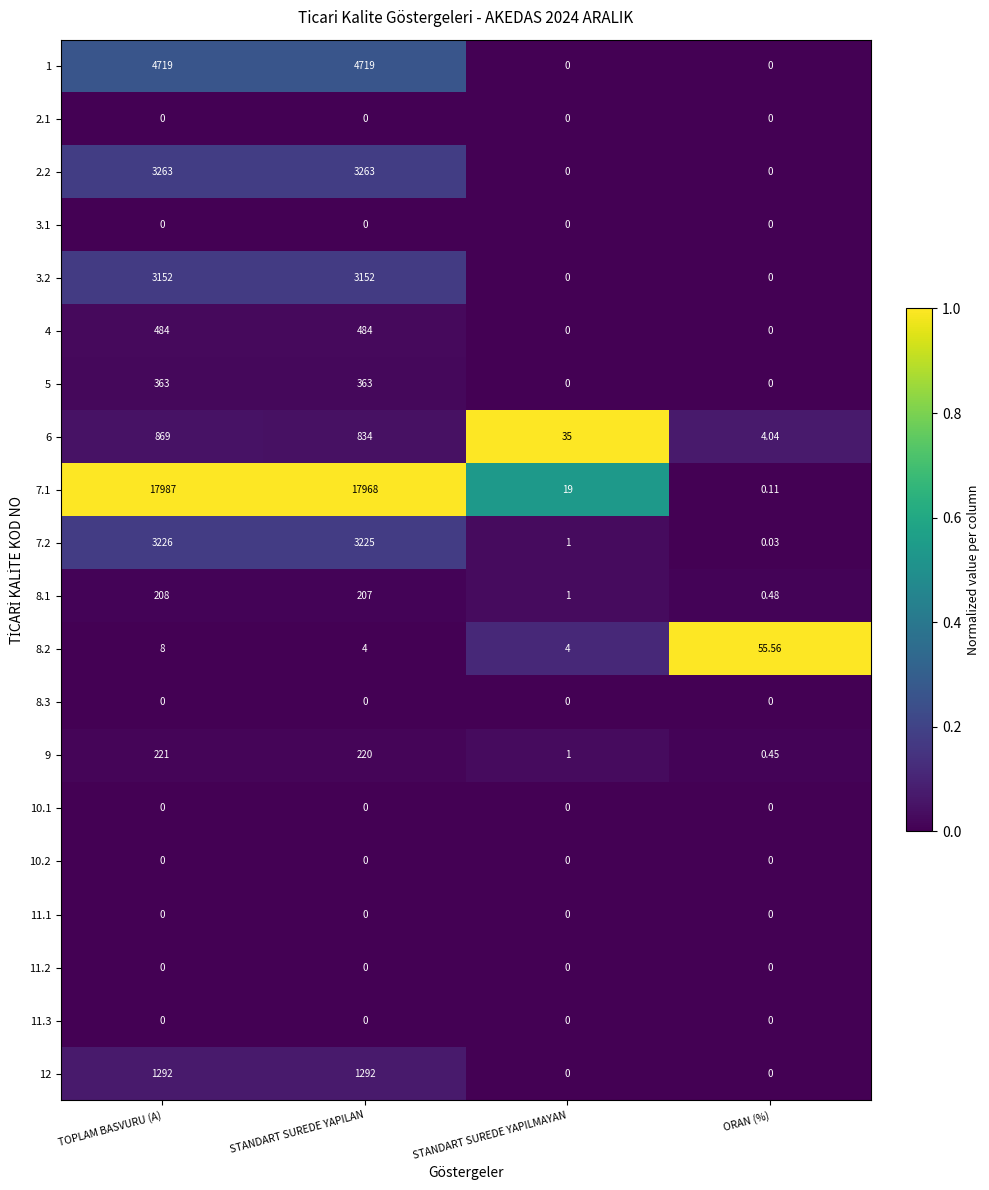

How many distinct data groups are displayed?

20